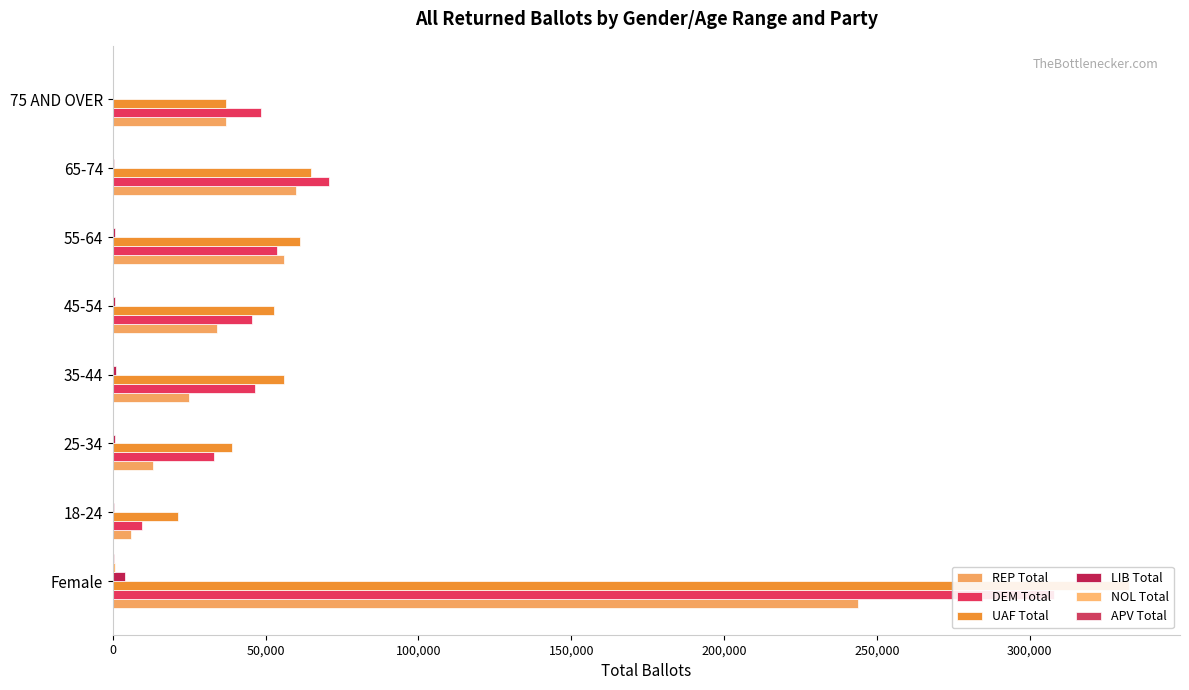

Reading left to right, extract all data points from this chart.

REP Total: 243820	6046	13178	24796	33962	55884	59792	37027
DEM Total: 308004	9539	33161	46554	45675	53770	70672	48626
UAF Total: 332518	21456	39036	56136	52824	61103	64915	37027
LIB Total: 3922	256	732	1043	722	573	434	162
NOL Total: 773	106	101	120	105	146	138	57
APV Total: 277	21	31	38	30	51	69	37